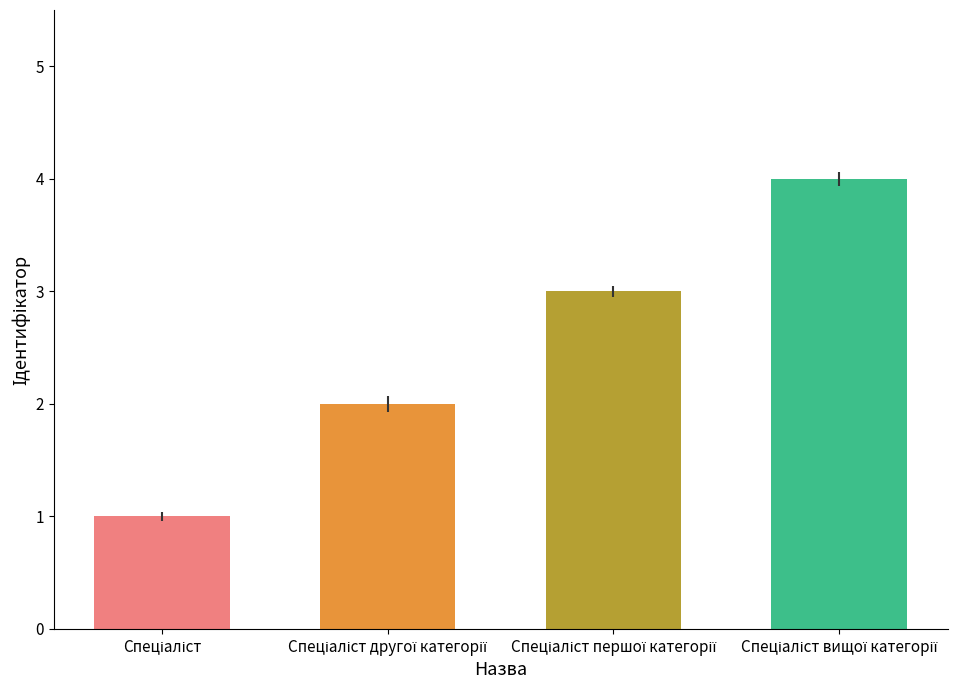

What is the maximum value shown in the chart?

4